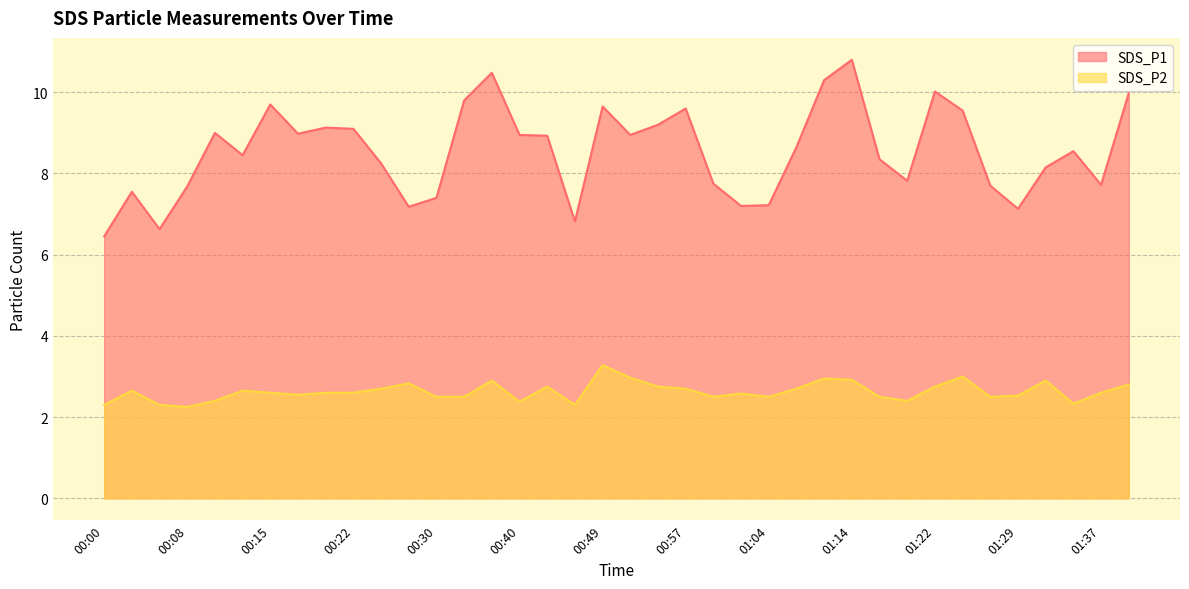

What are all the series names shown in the legend?

SDS_P1, SDS_P2